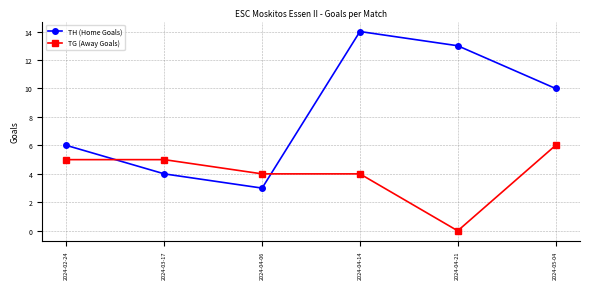

Which series has the largest range (max minus min)?

TH (Home Goals)